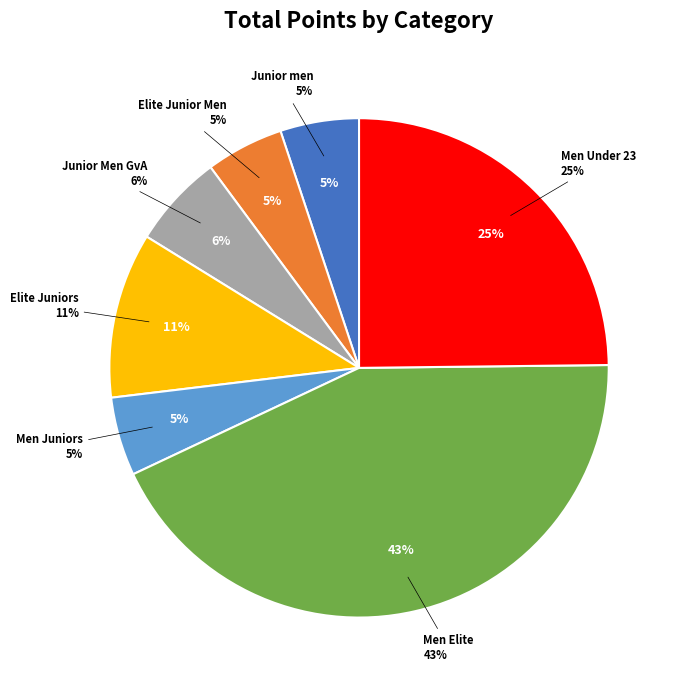

Which slice is the smallest?

Elite Junior Men